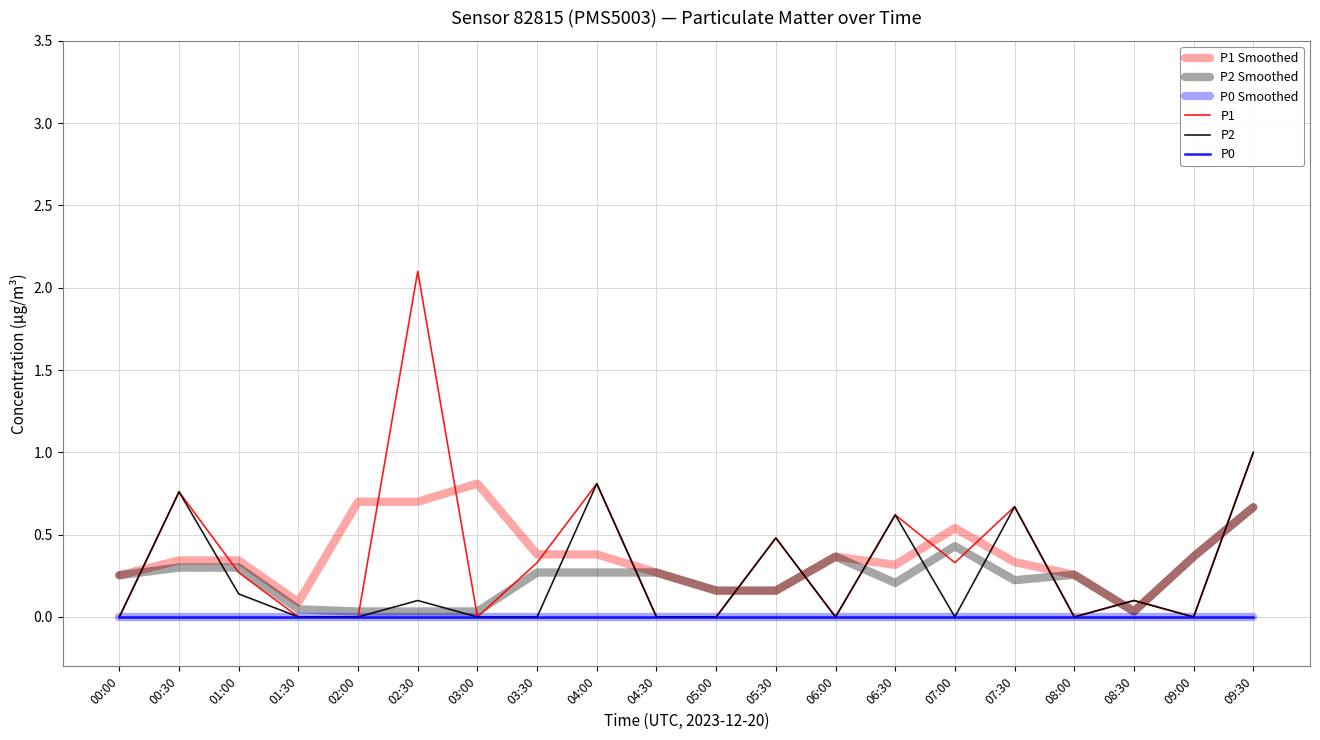

Does the chart have visible grid lines?

Yes